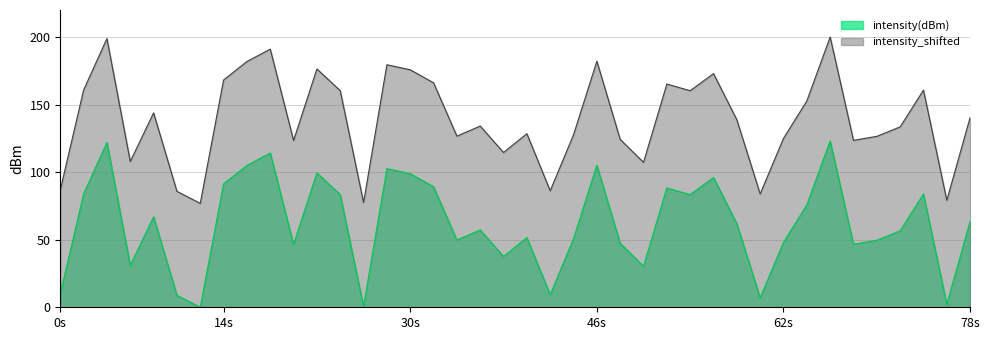

How many series are shown in this chart?

2